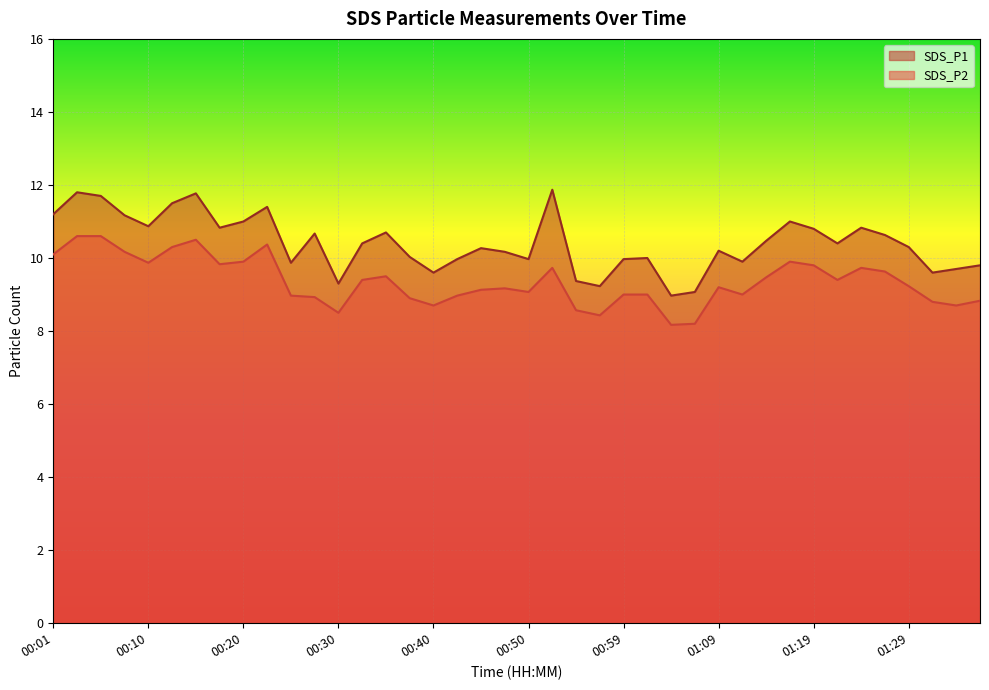

Which has a higher value, 01:09 or 00:50?

01:09